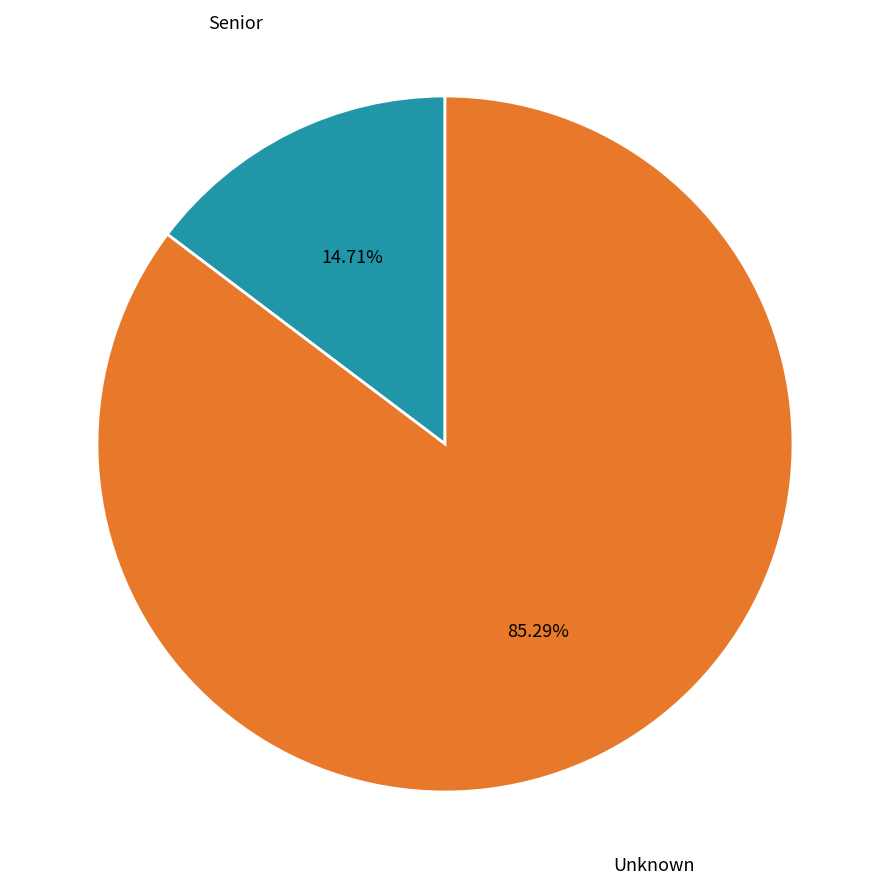

To the nearest percent, what is the average slice percentage?

50%